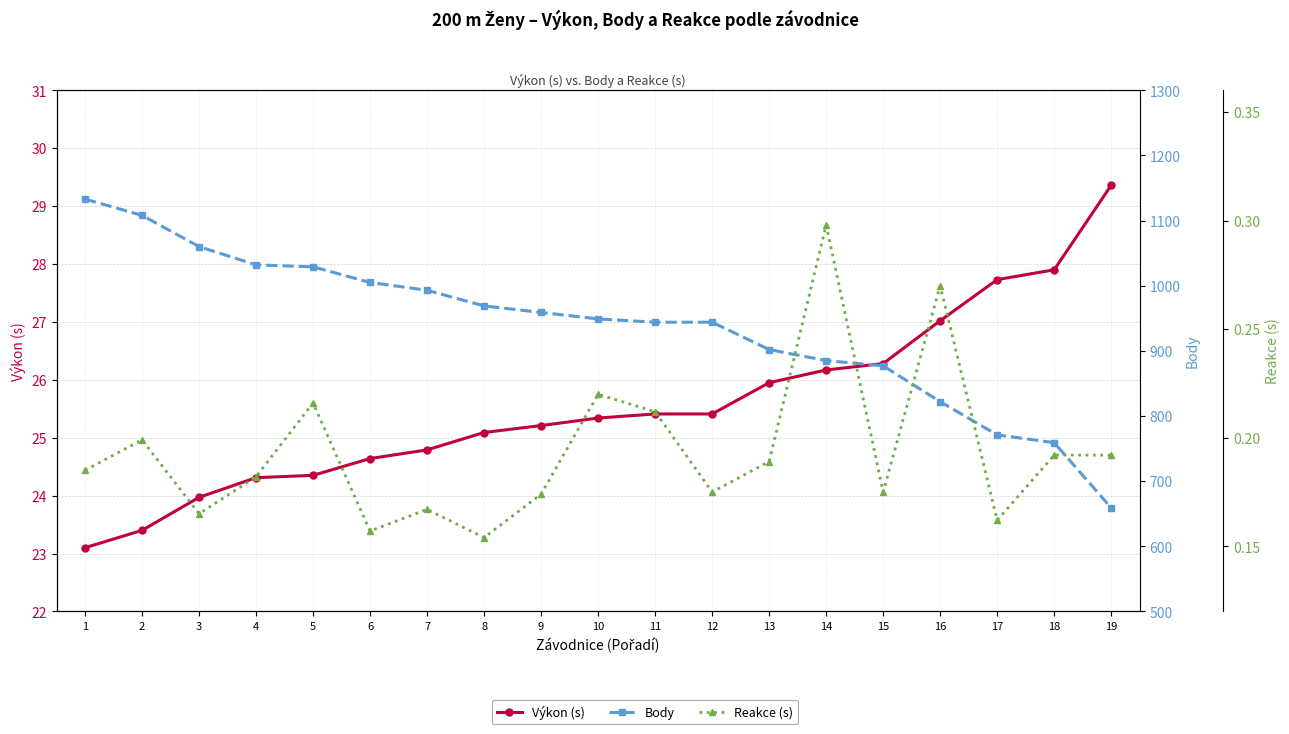

Count the Reakce (s) values in the range 0 to 1.

19